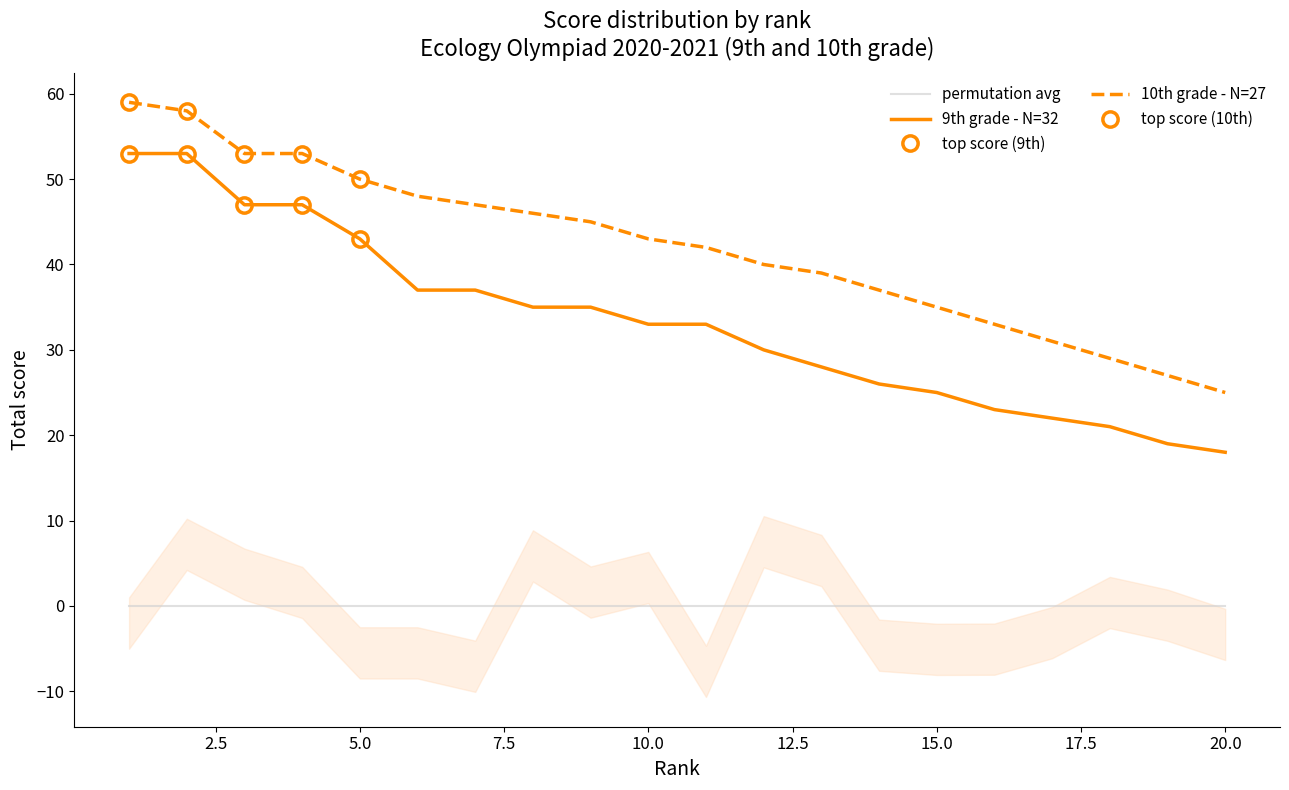

Which series has the largest range (max minus min)?

9 class - Total